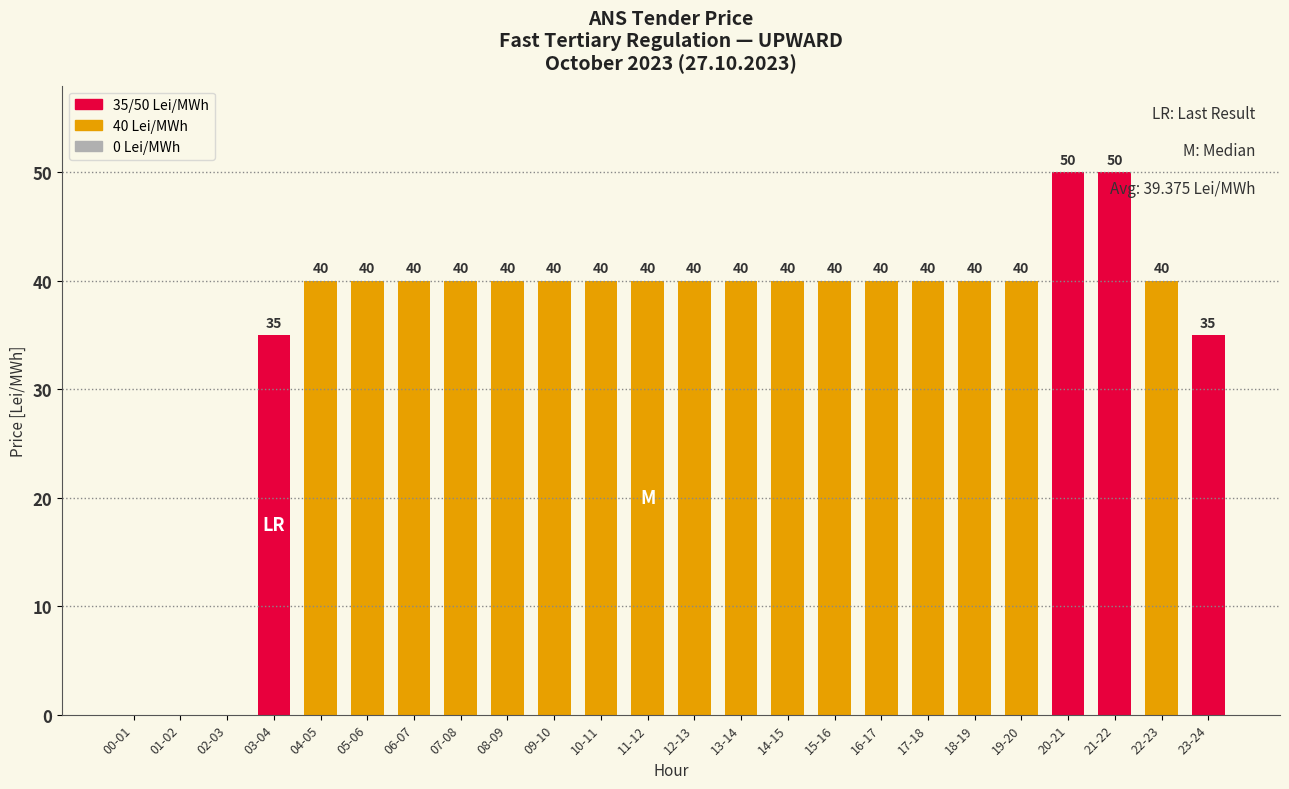

What is the sum of the values at 06-07 and 08-09?

80